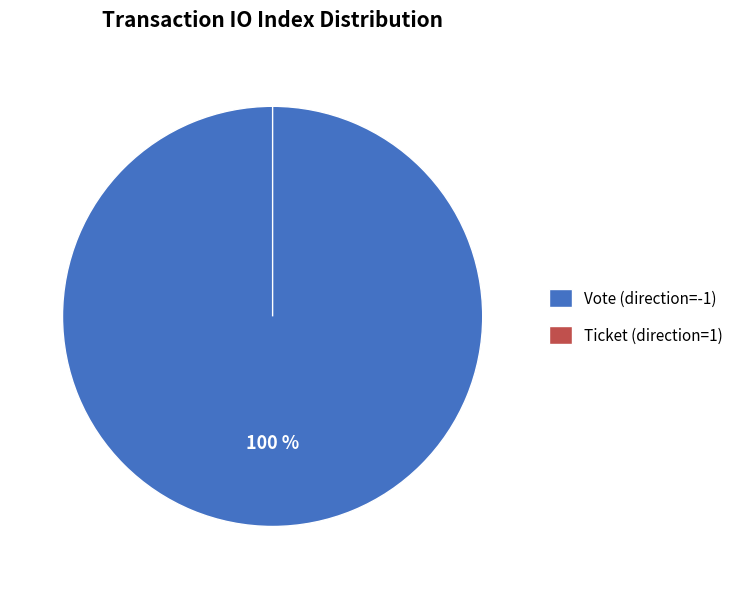

How many segments does this pie chart have?

2